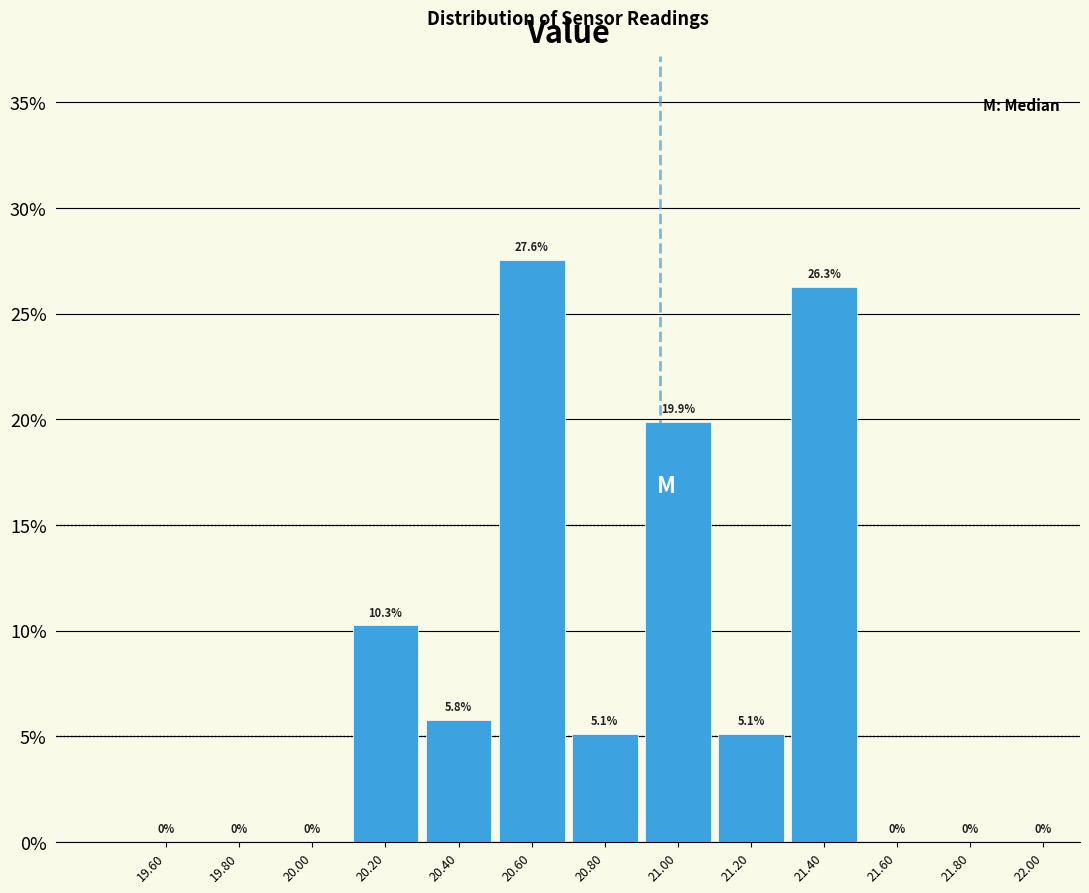

Over which range of the x-axis is the bar tallest?

20.5 to 20.7